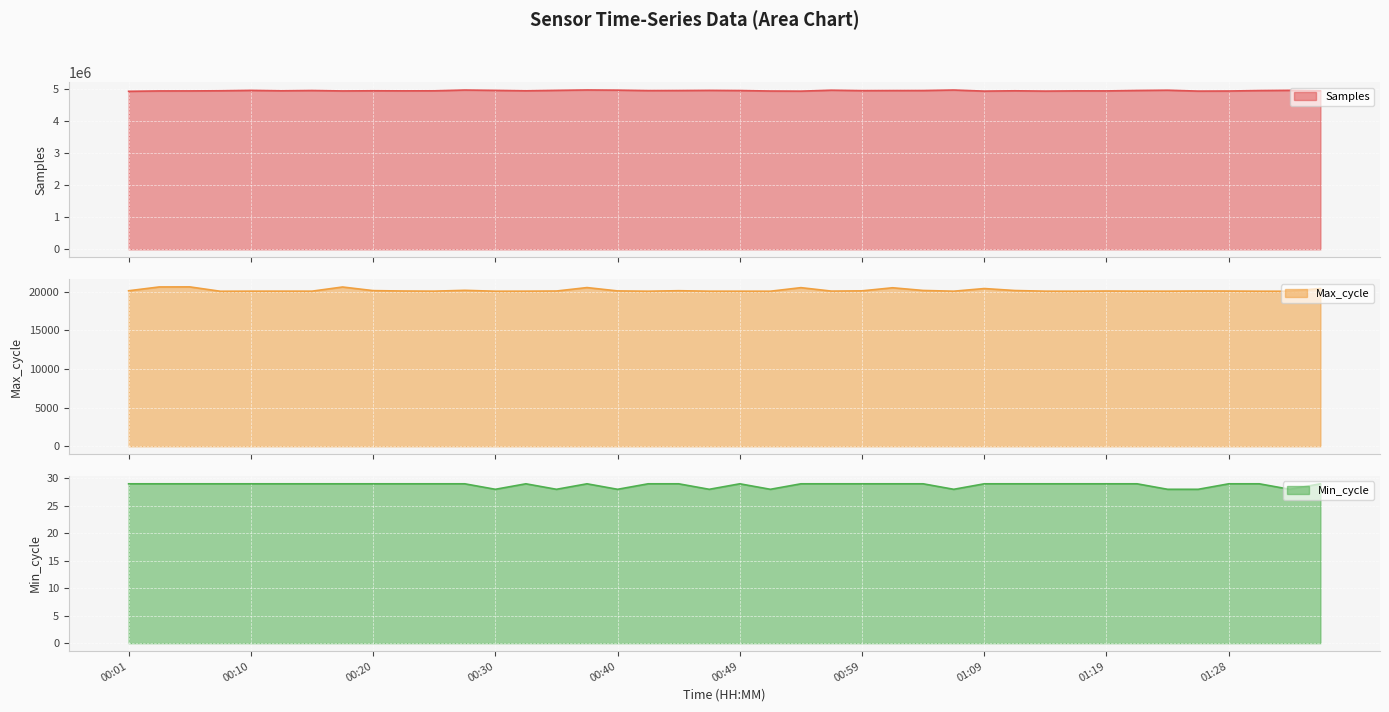

How many interior local valleys does the Samples series have?

11